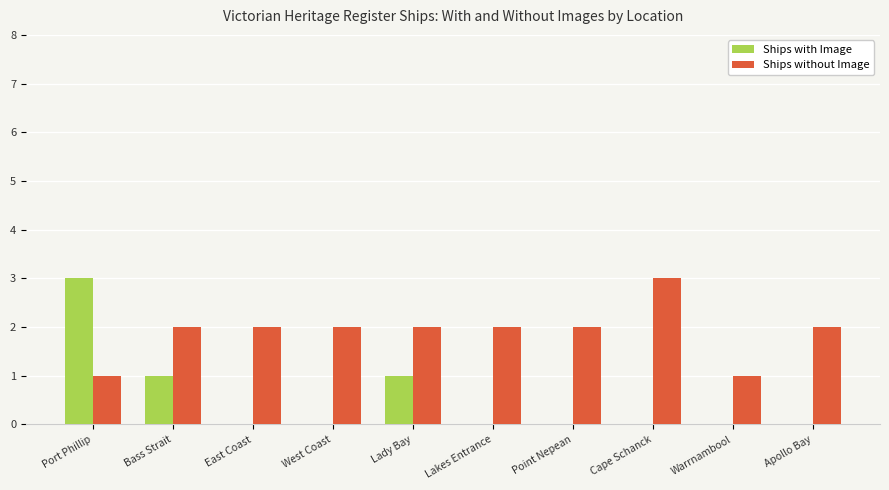

Which series changed the most between Lakes Entrance and Cape Schanck?

Ships without Image